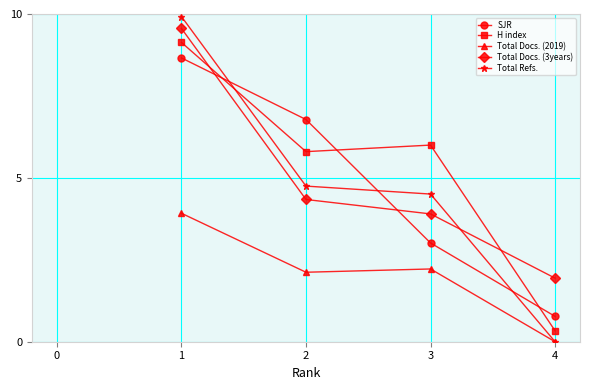

What is the value of the SJR point at the 4th from the left?

0.8